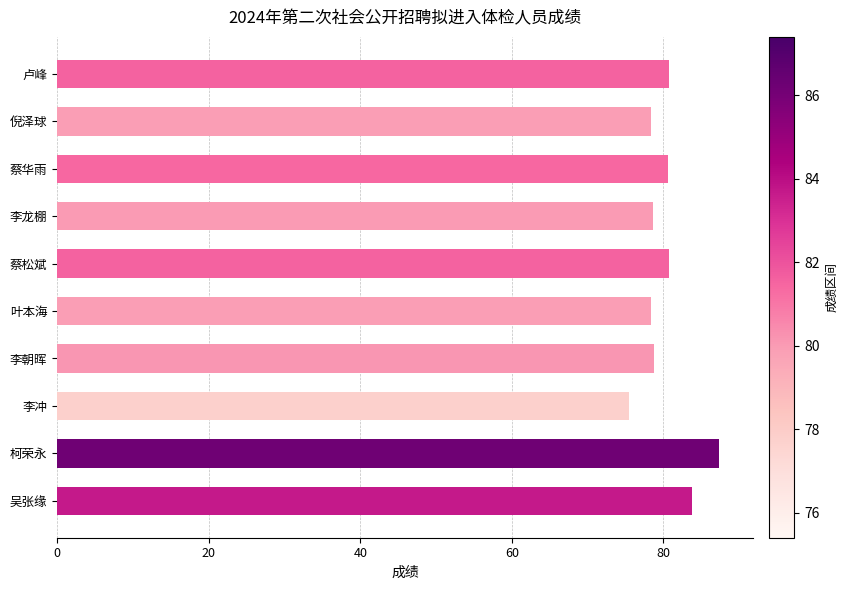

What is the difference between the second highest and second lowest values?

5.4